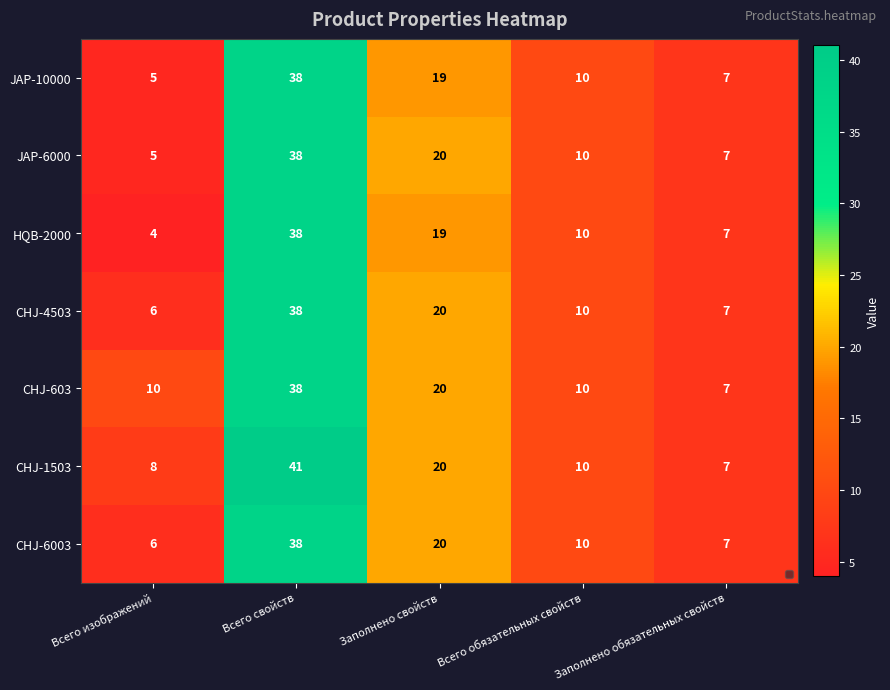

What is the sum of the CHJ-1503 values at Всего обязательных свойств and Всего свойств?

51